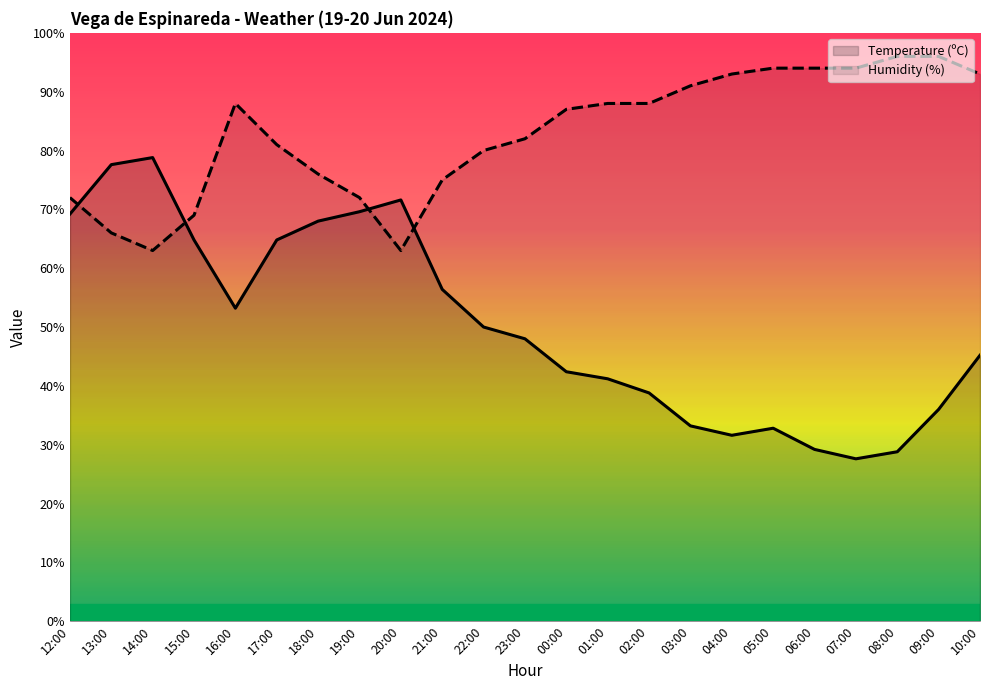

In Temperature (ºC), how many points are lower than both neighbors (excluding endpoints)?

3